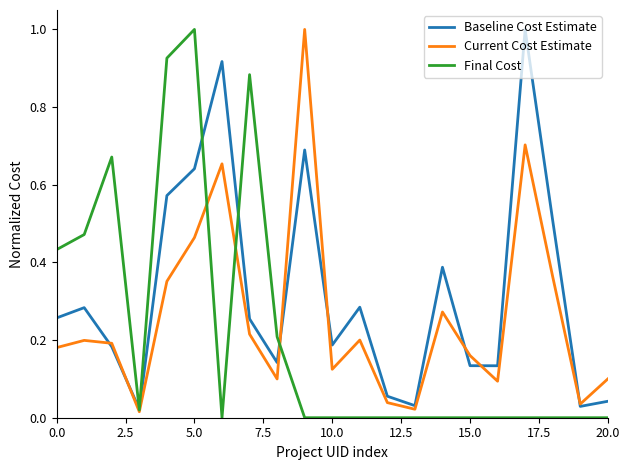

In Baseline Cost Estimate, how many points are higher than both neighbors (excluding endpoints)?

6